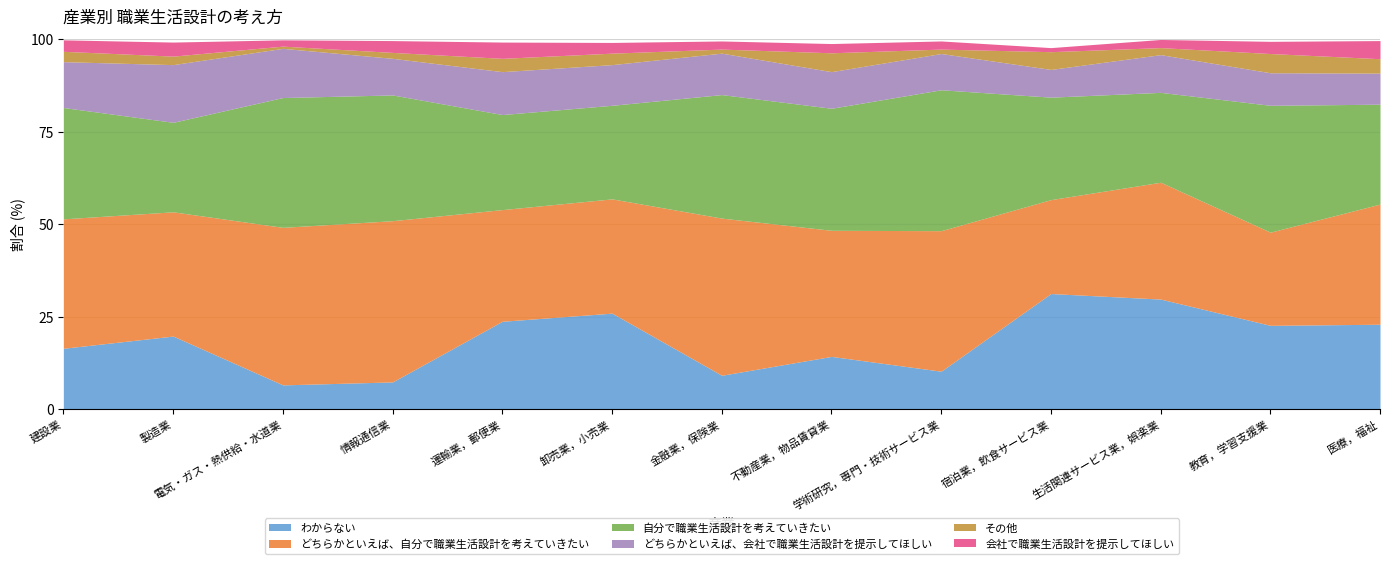

At which label does わからない reach its minimum?

電気・ガス・熱供給・水道業